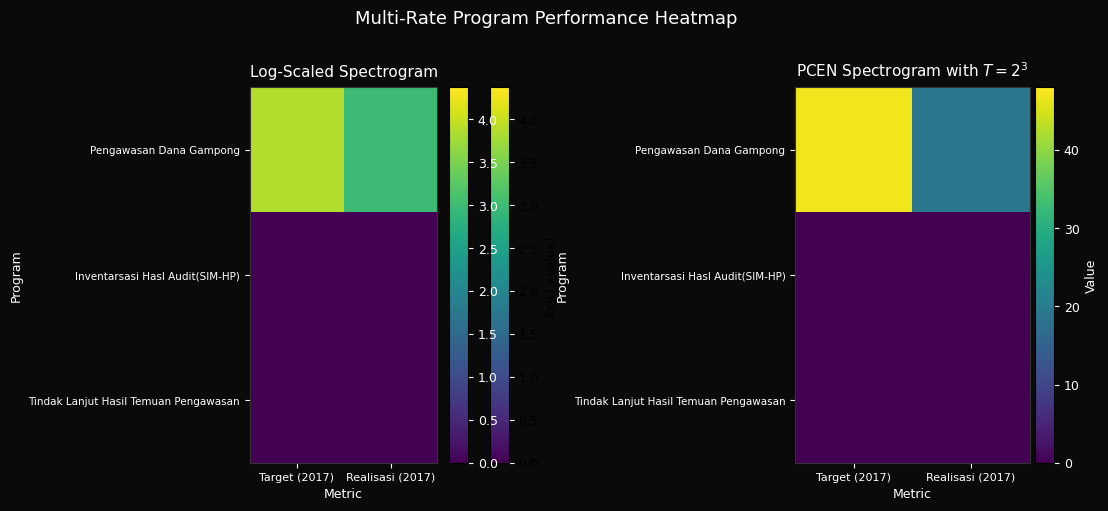

At which label is Inventarsasi Hasl Audit(SIM-HP) closest to 0?

Target (2017)